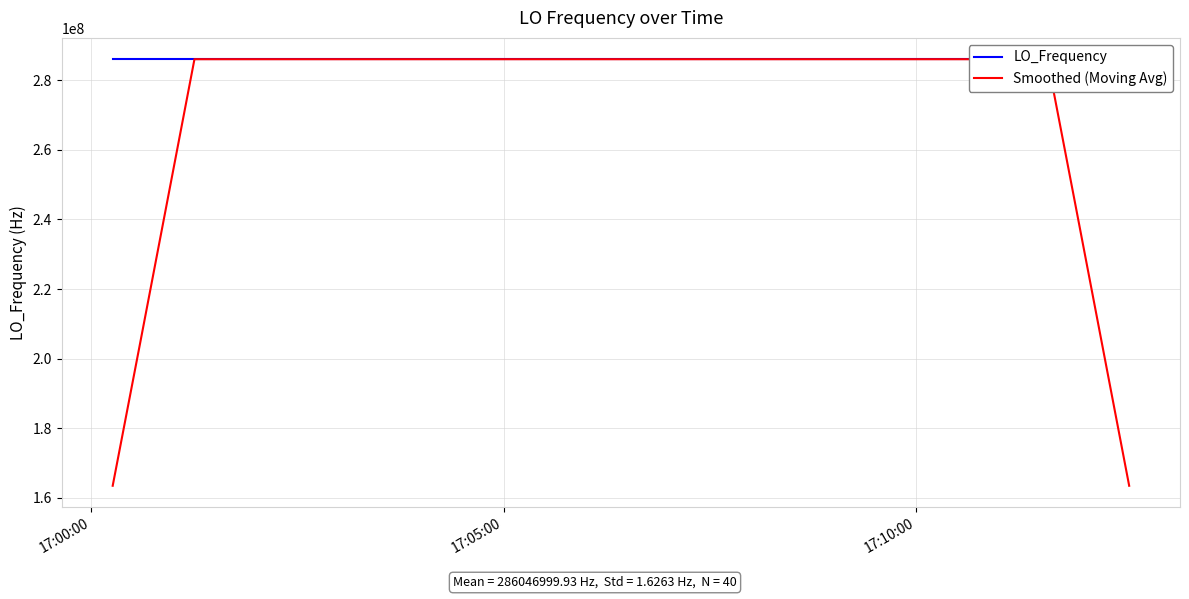

What is the lowest value of the Smoothed (Moving Avg) series?

163455427.4